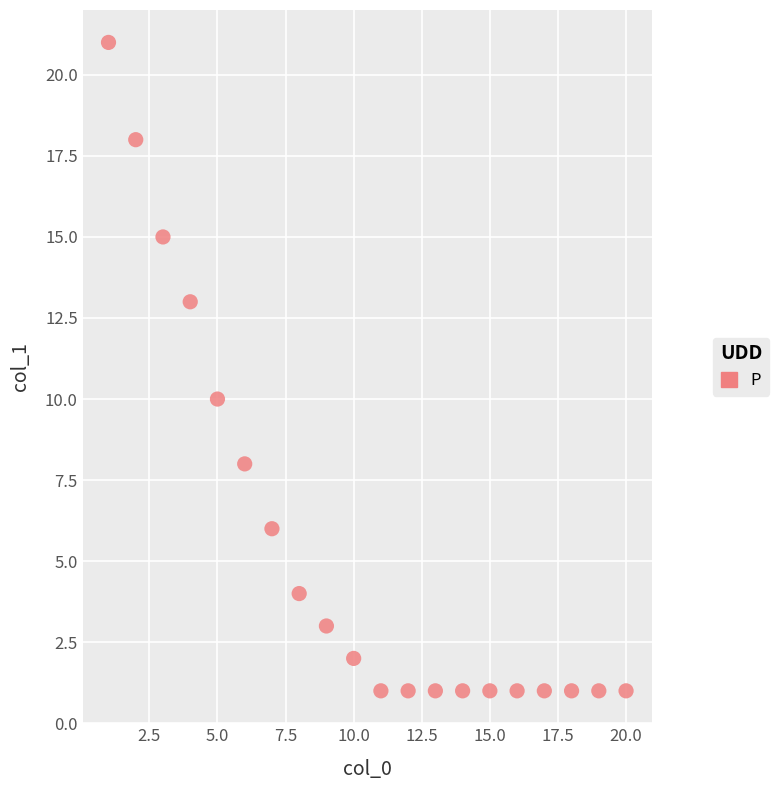

What is the range of Y values (max minus min)?

20